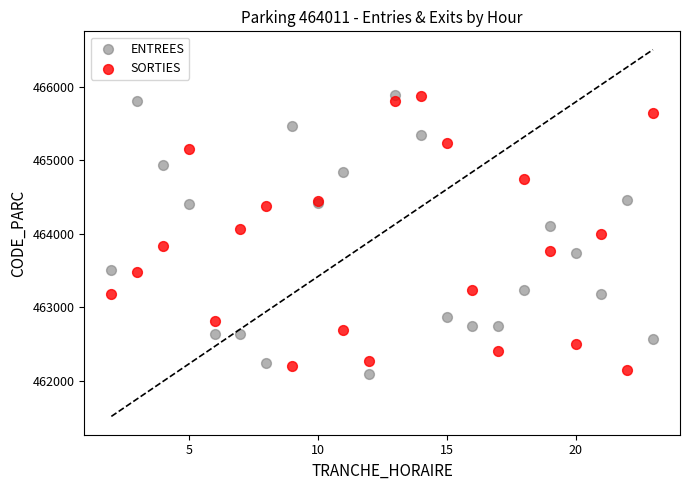

What are all the series names shown in the legend?

ENTREES, SORTIES